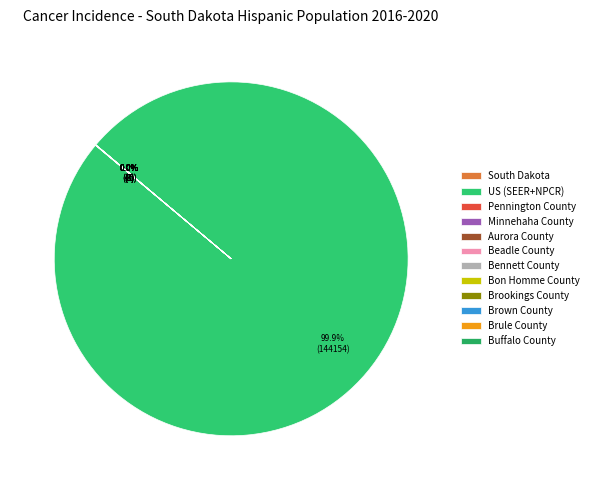

Is it true that South Dakota is 1% of the pie?

False